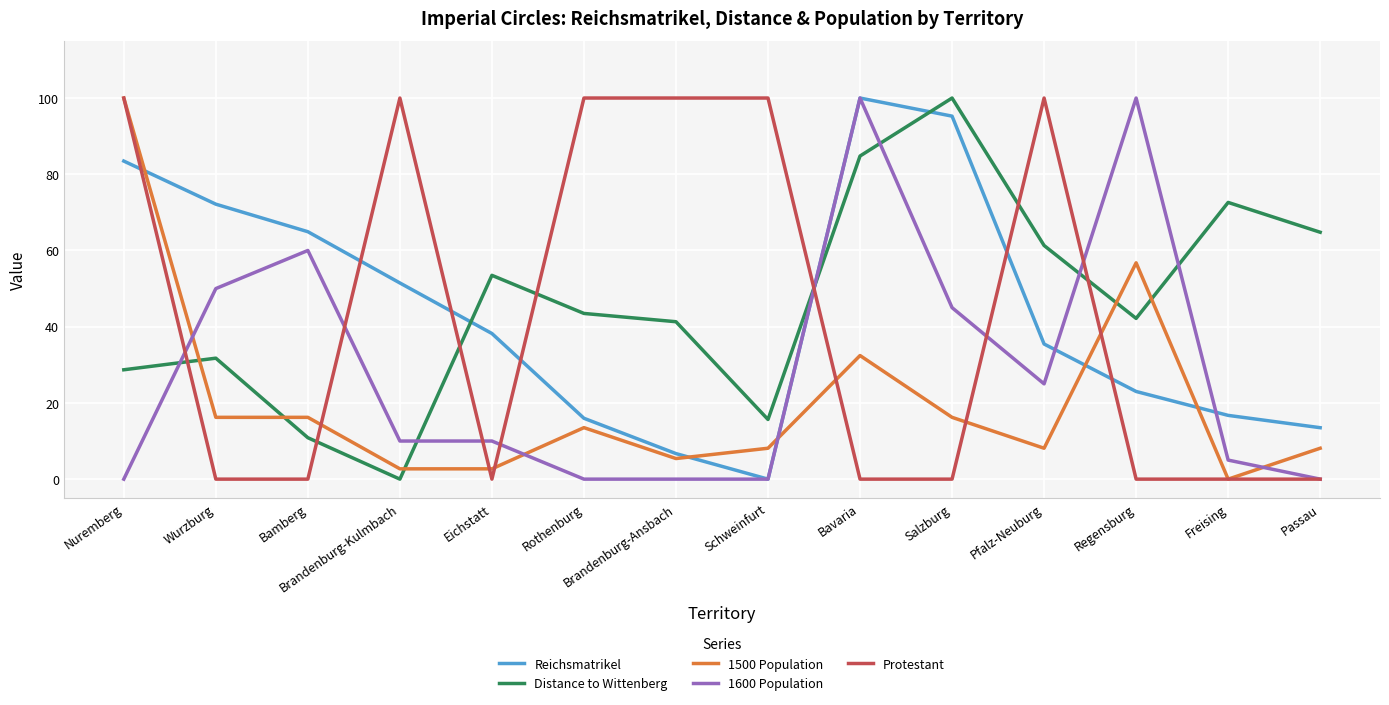

The Reichsmatrikel series shows 23.0 at Regensburg. True or false?

True